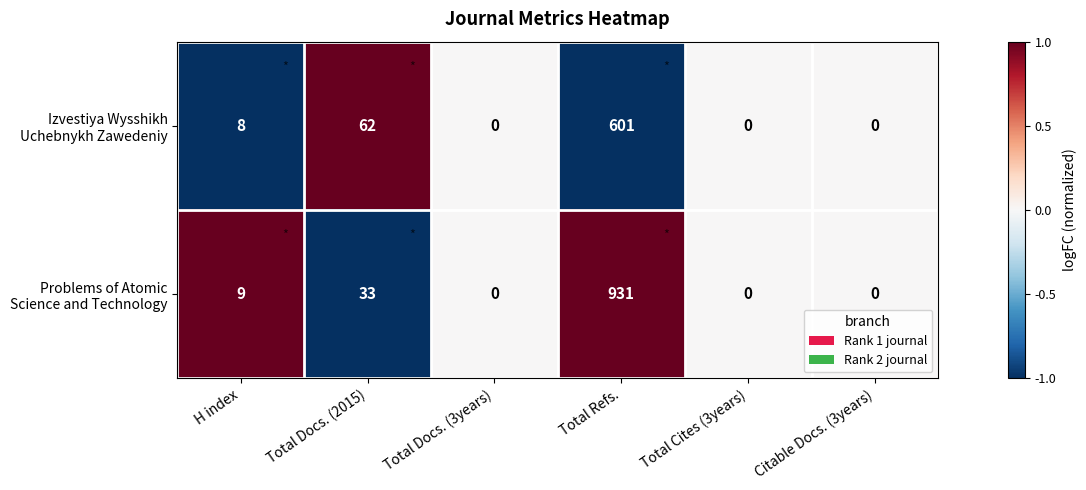

What is the total value across all series at Total Docs. (2015)?

95